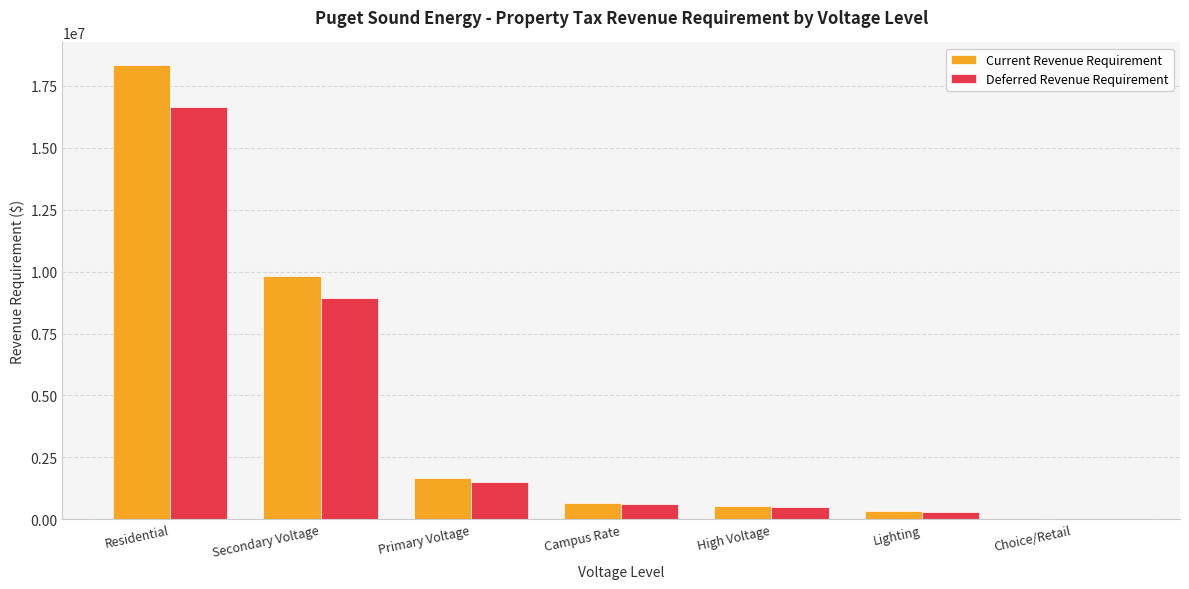

What is the difference between the Current Revenue Requirement values at Primary Voltage and Choice/Retail?

1637593.4